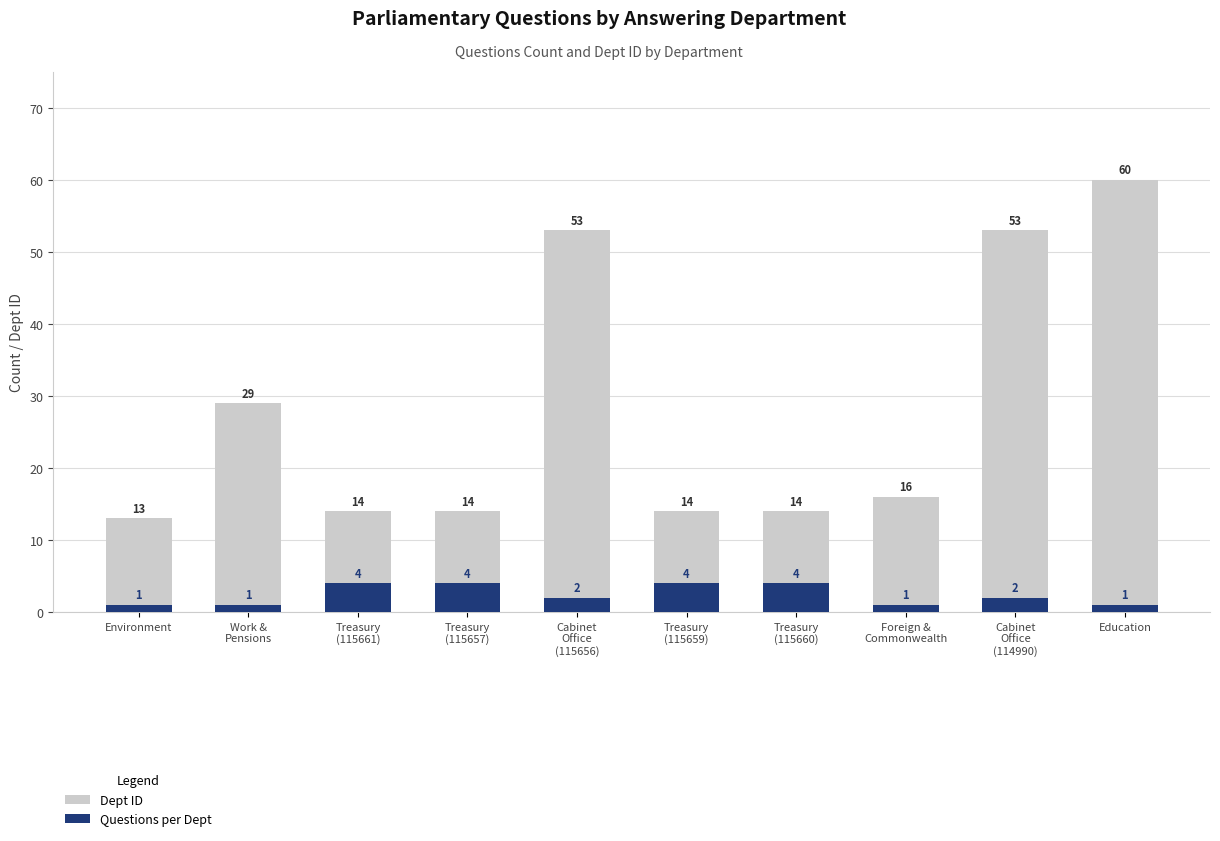

Where is Questions per Dept nearest to the value 2?

Cabinet
Office
(115656)